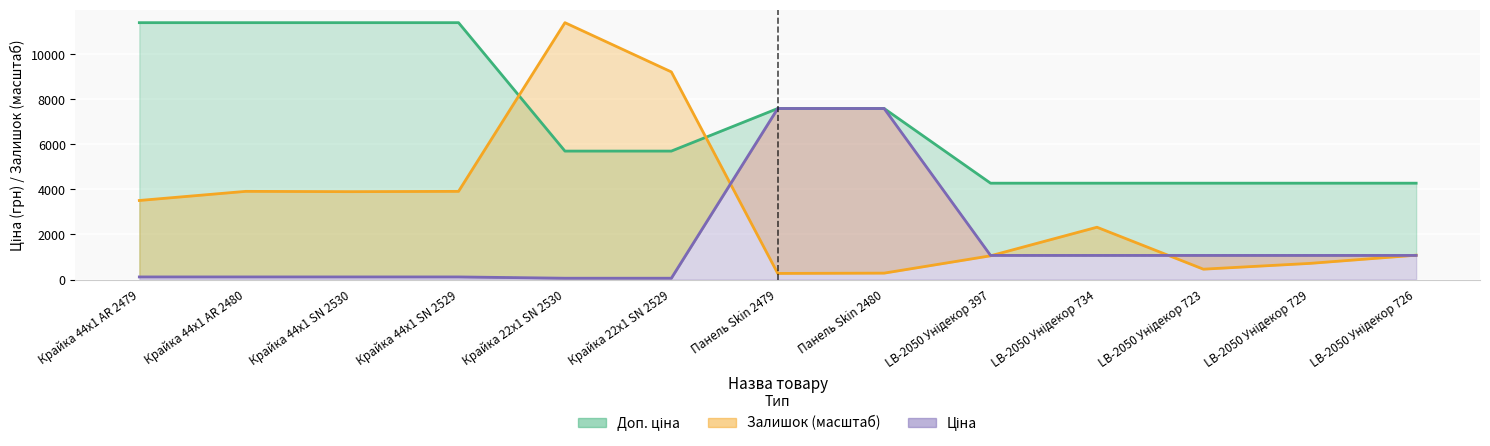

How many data points does each series have?

13